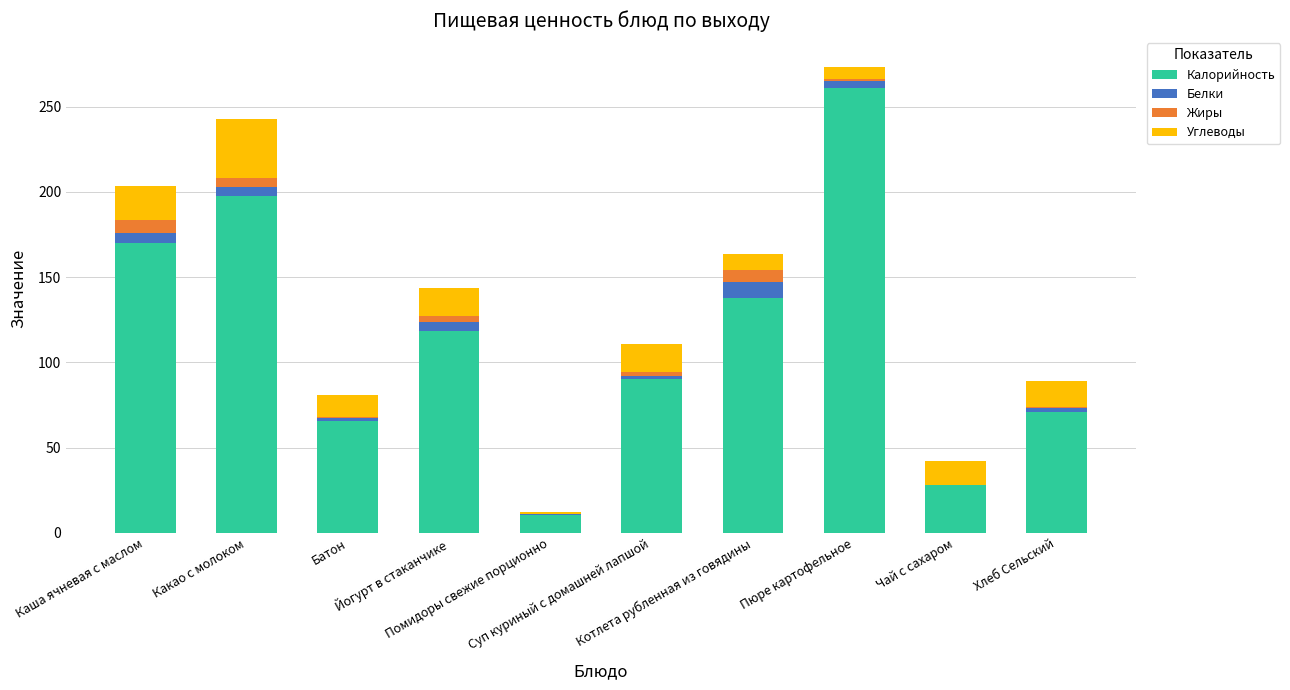

What is the maximum value for Калорийность?

261.0